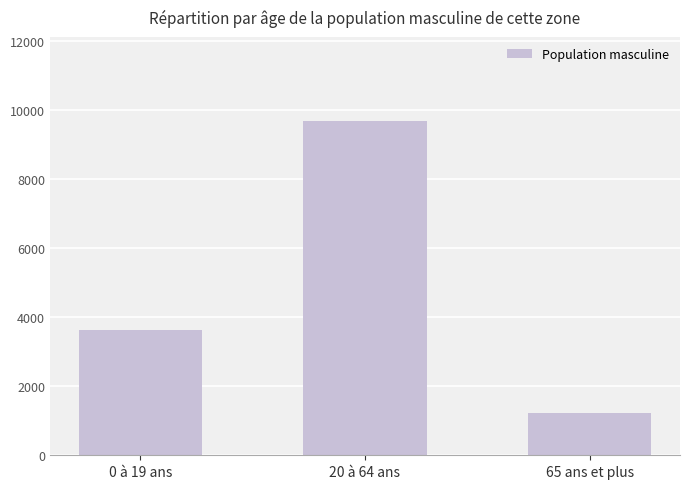

Reading right to left, list all the values displayed in this chart.

1236	9682	3616